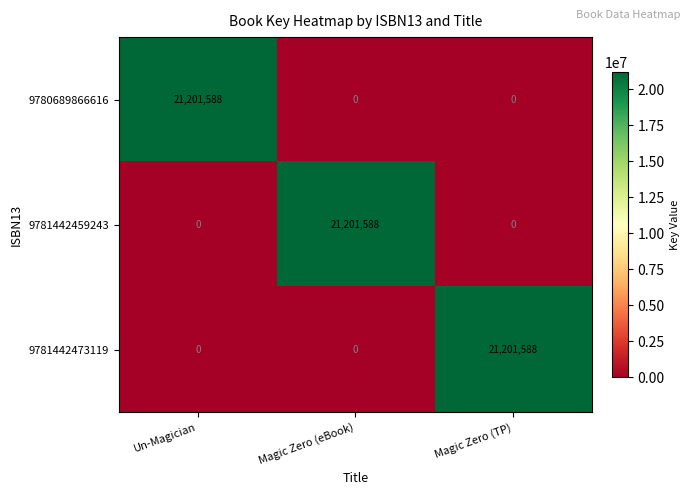

What is the spread (max minus min) of values at Magic Zero (TP)?

21201588